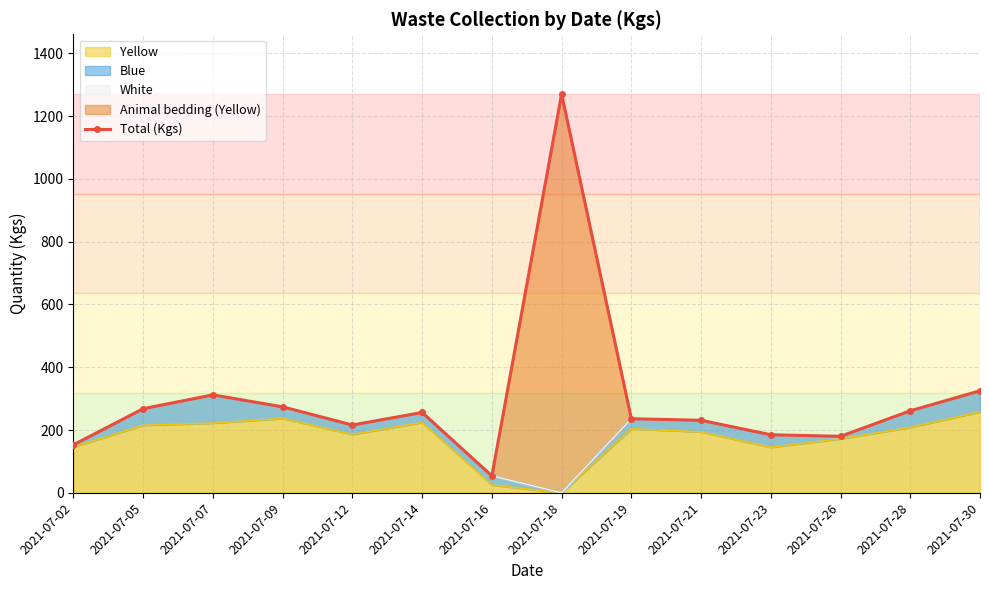

Which has a higher value, 2021-07-28 or 2021-07-18?

2021-07-18